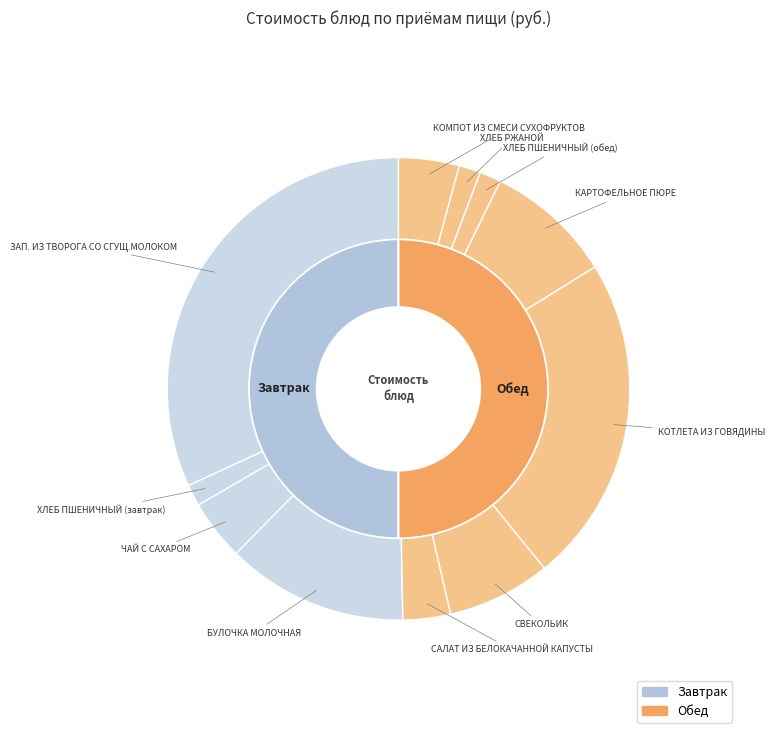

Is ХЛЕБ ПШЕНИЧНЫЙ (завтрак) the majority of the pie?

No